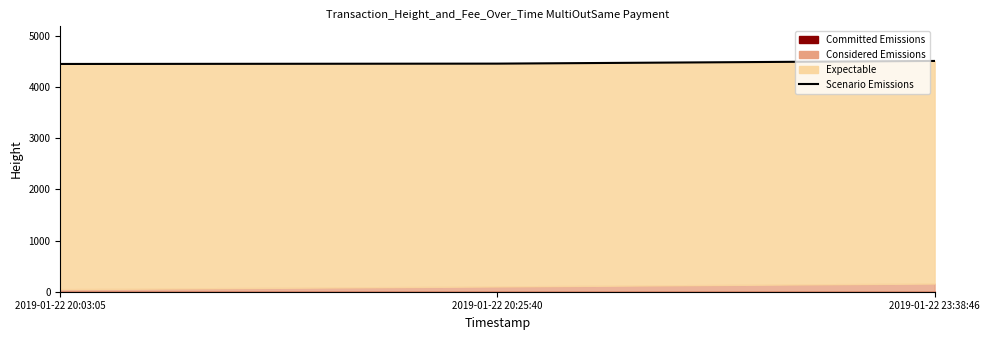

What is the label of the 1st point from the left?

2019-01-22 20:03:05